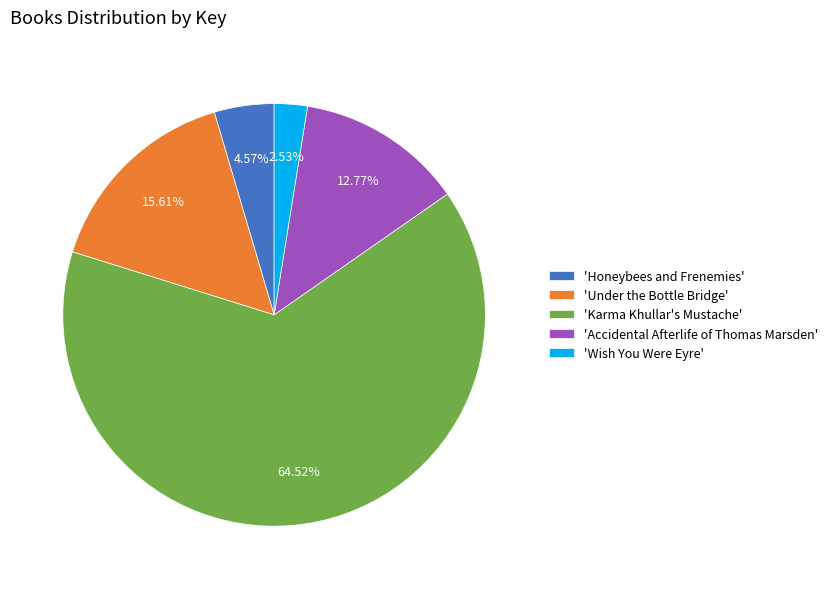

Which slice represents more than half of the pie?

'Karma Khullar's Mustache'